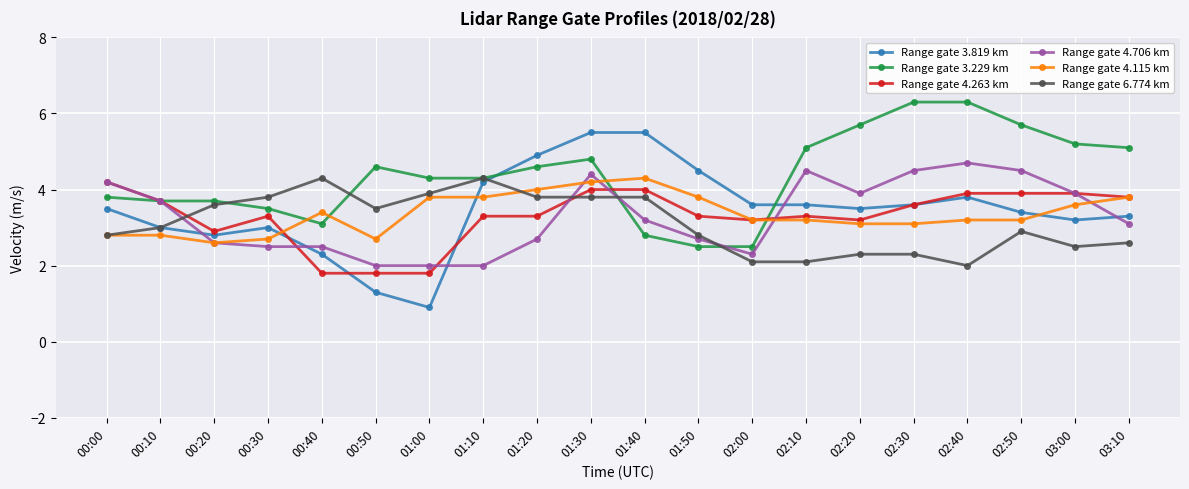

True or false: Range gate 4.706 km has a value of 1.2 at 02:30.

False